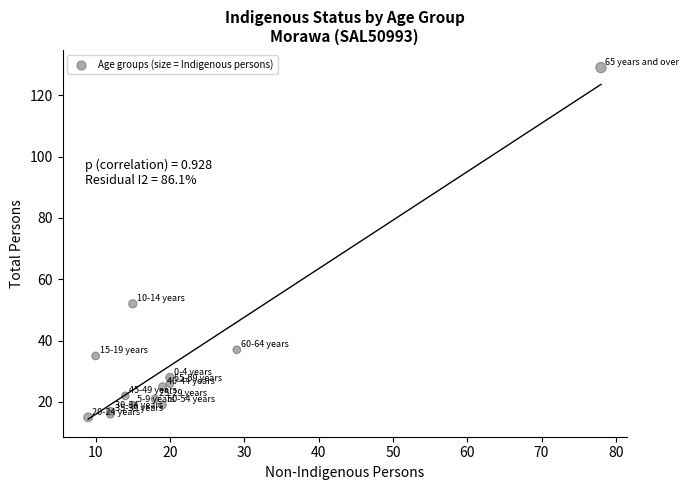

What Y value in the scatter plot is closest to 72?

52